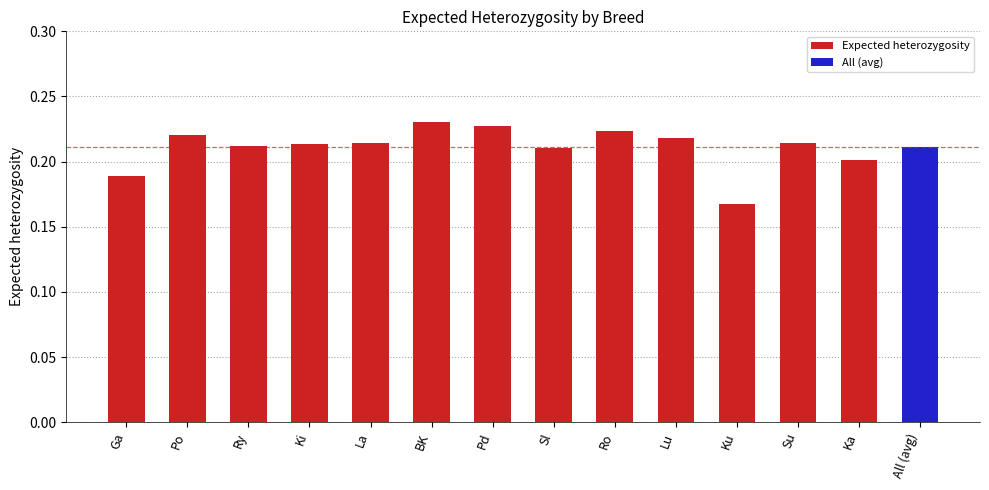

Are the bars horizontal?

No